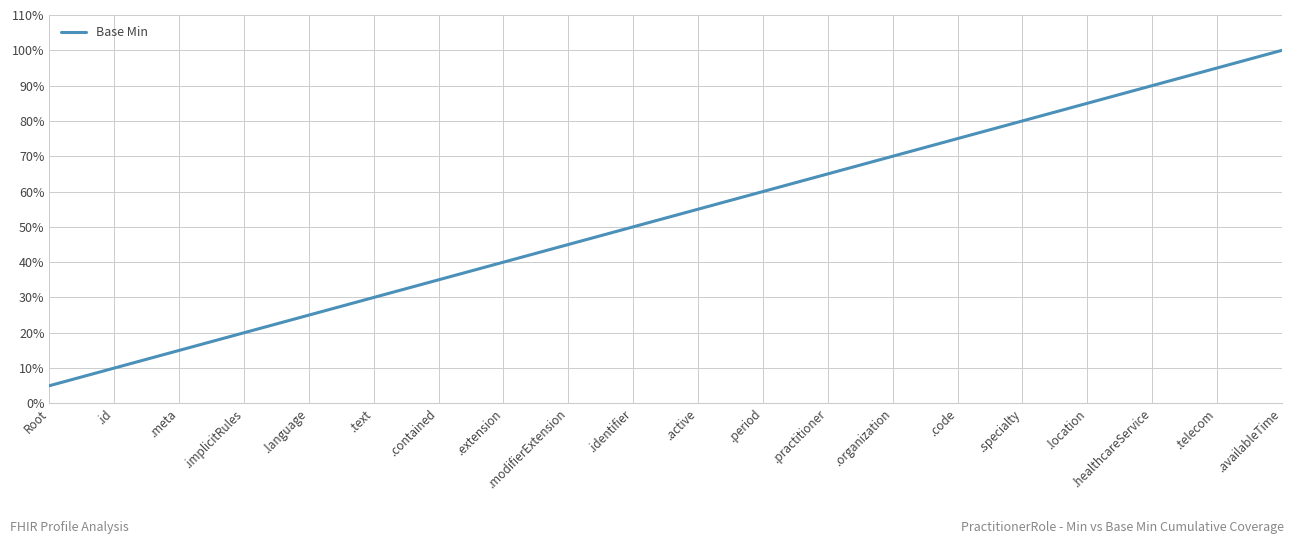

Does the chart display data point markers on the line(s)?

No